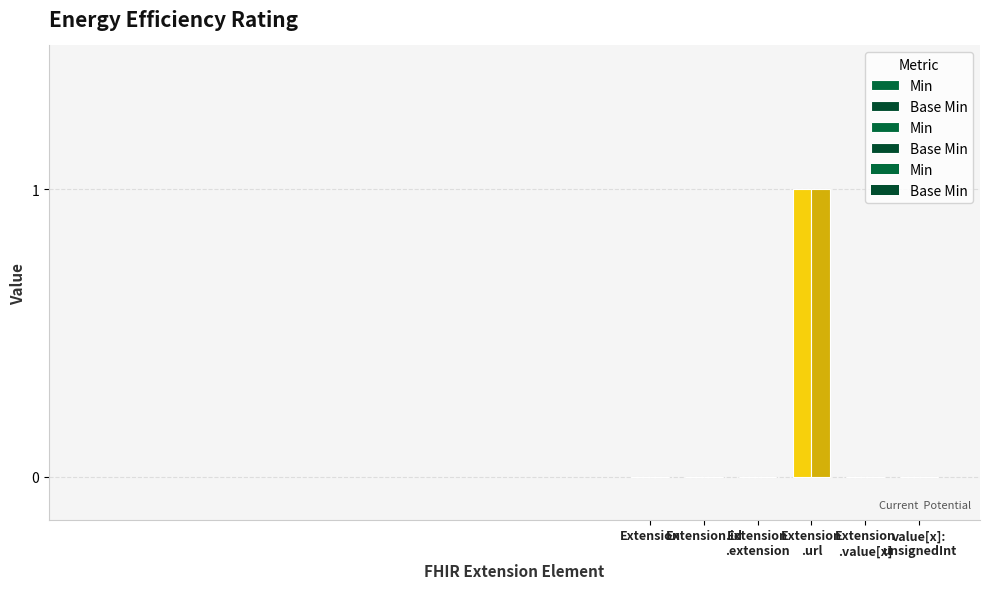

Which series has the largest total across all categories?

Min